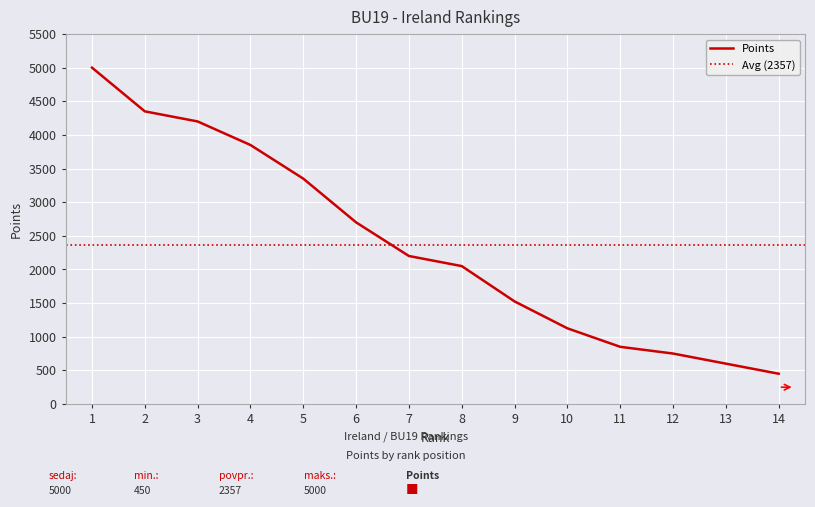

Reading left to right, what are all the values shown in this chart?

1=5000	2=4350	3=4200	4=3850	5=3350	6=2700	7=2200	8=2050	9=1525	10=1125	11=850	12=750	13=600	14=450